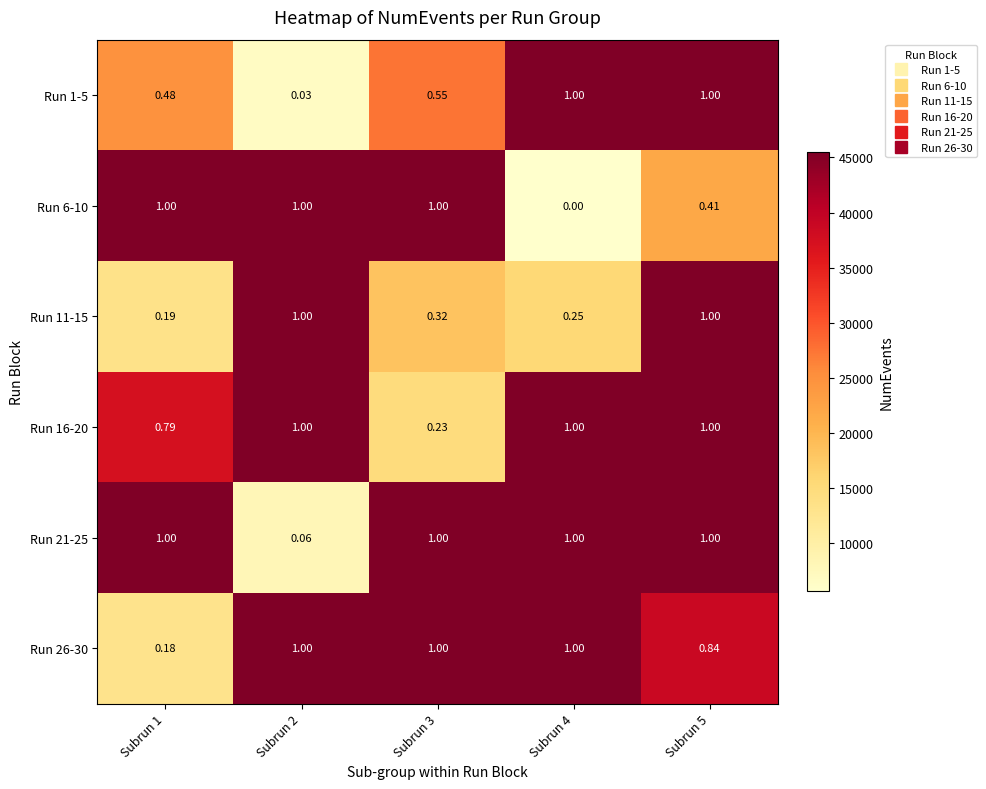

How many series are shown in this chart?

6